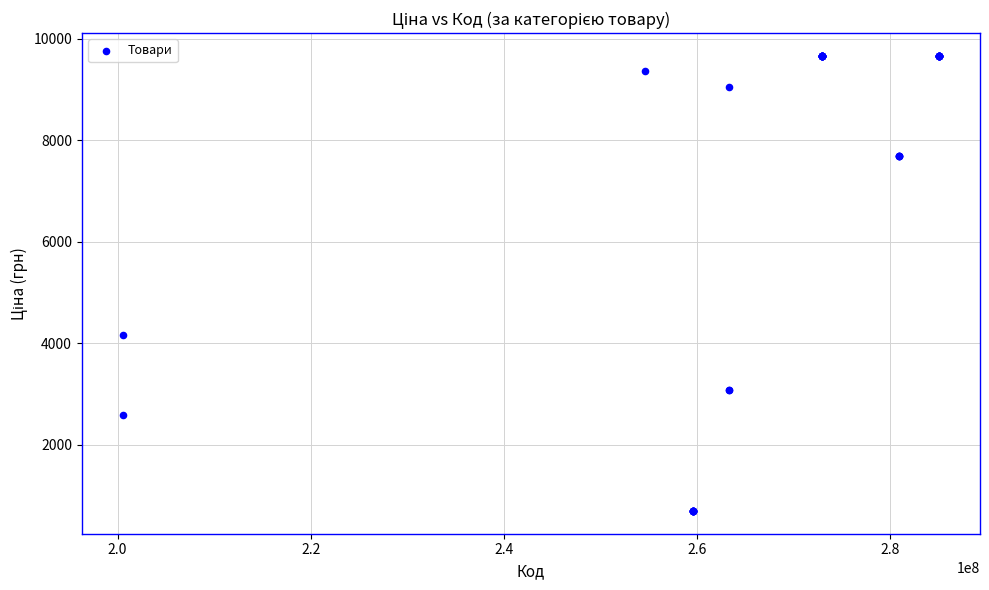

What Y value in the scatter plot is closest to 5181?

4161.8